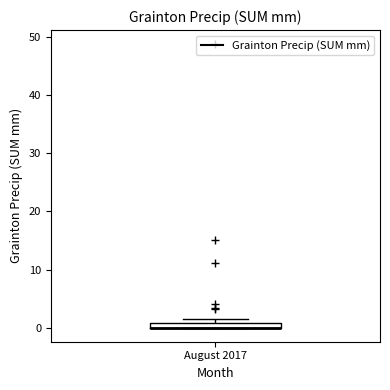

Where is the lower edge of the box for August 2017 on the y-axis? The values are not printed on the chart, so give them approximately, as read against the axis.

0